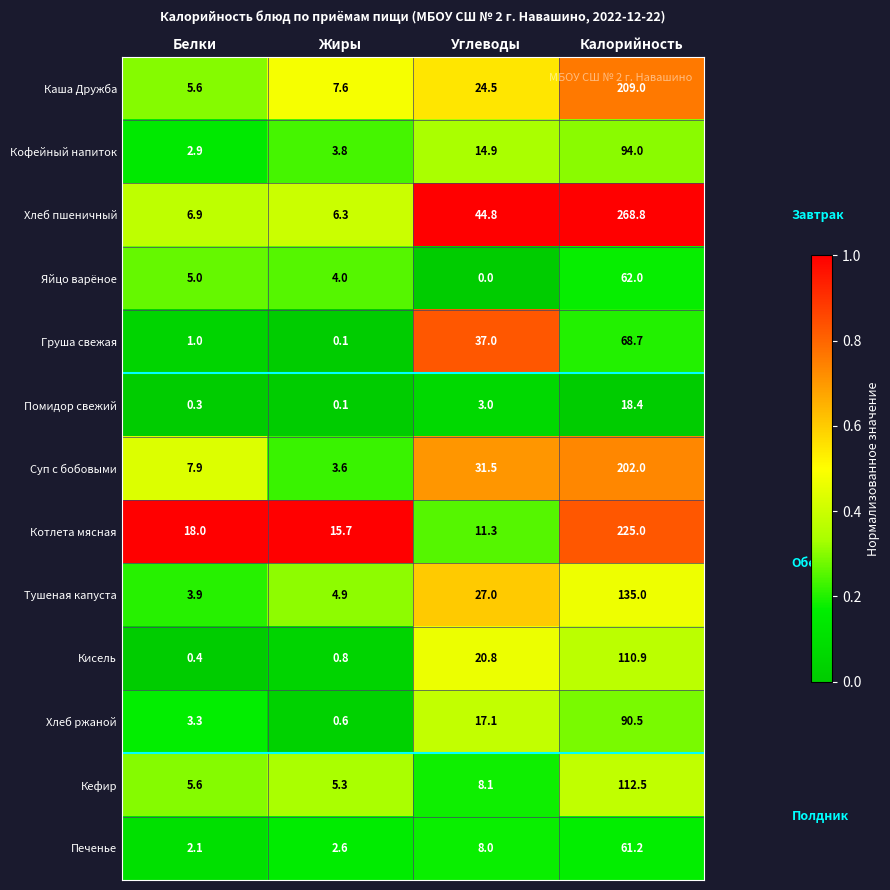

Which series changed the most between Жиры and Калорийность?

Хлеб пшеничный